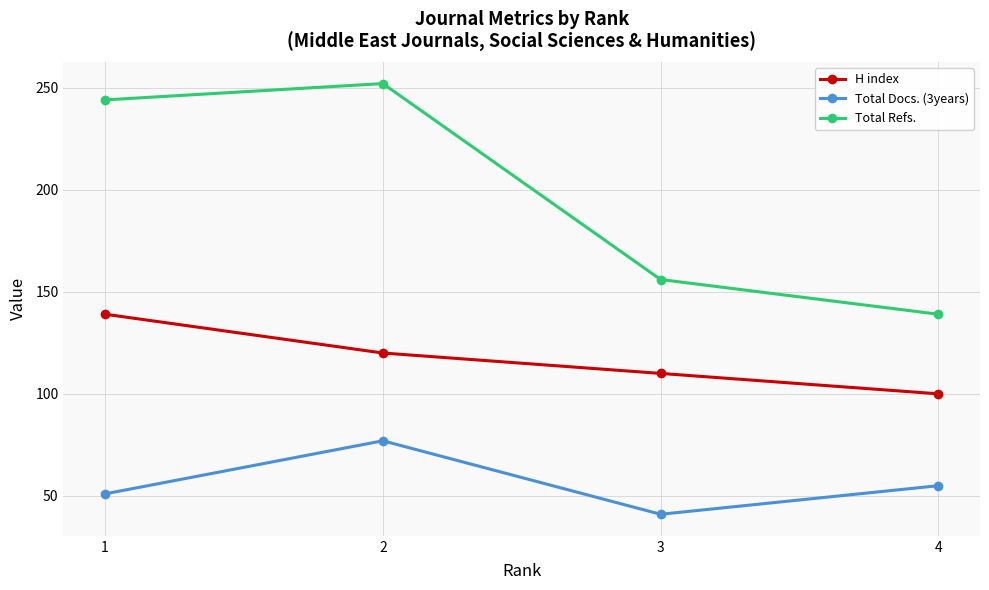

The value of H index at 2 is 120. True or false?

True